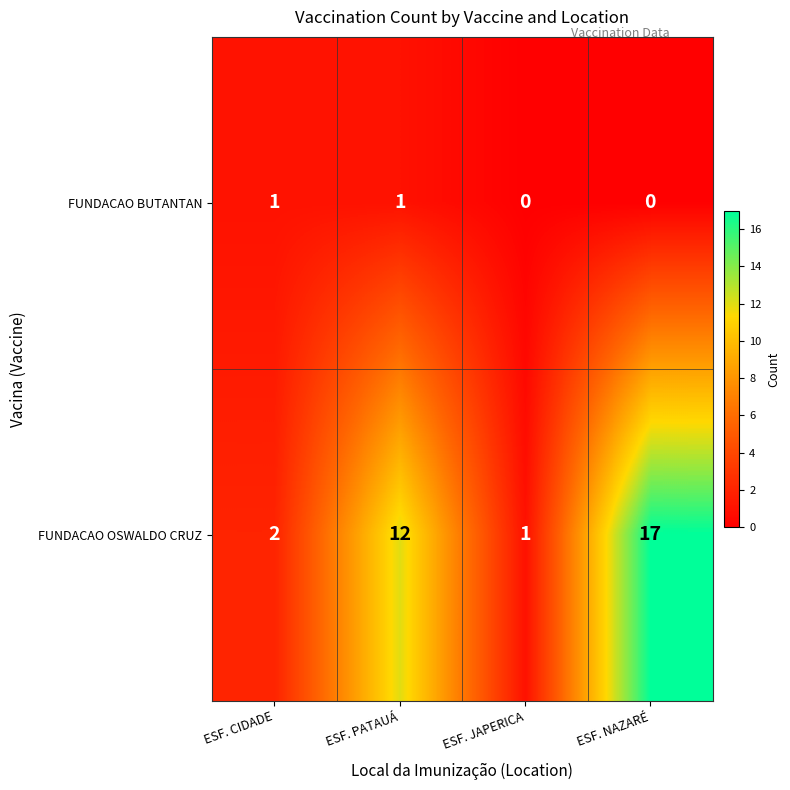

What is the maximum value shown in the chart?

17